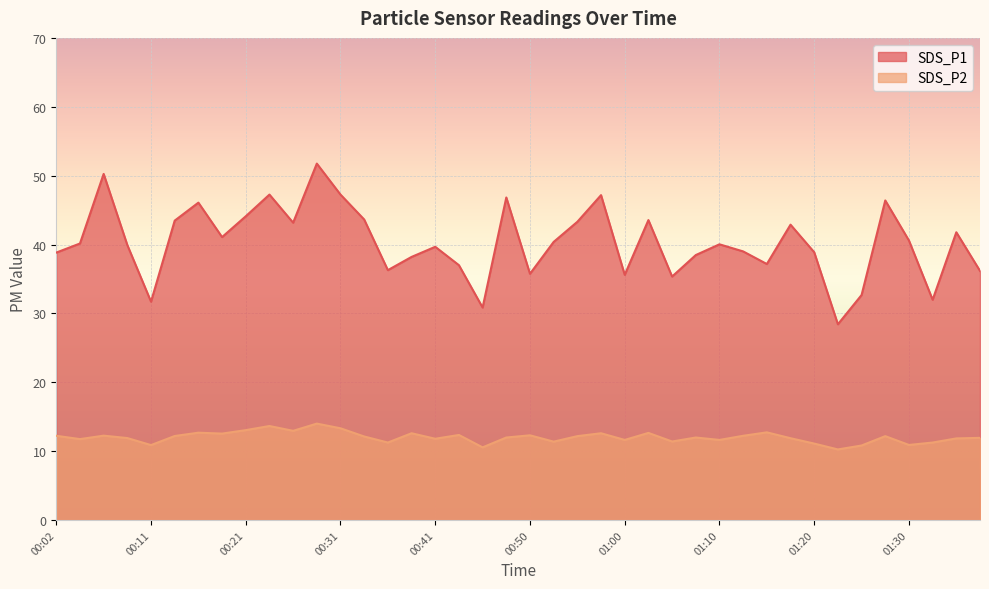

How many interior local peaks does the SDS_P2 series have?

12